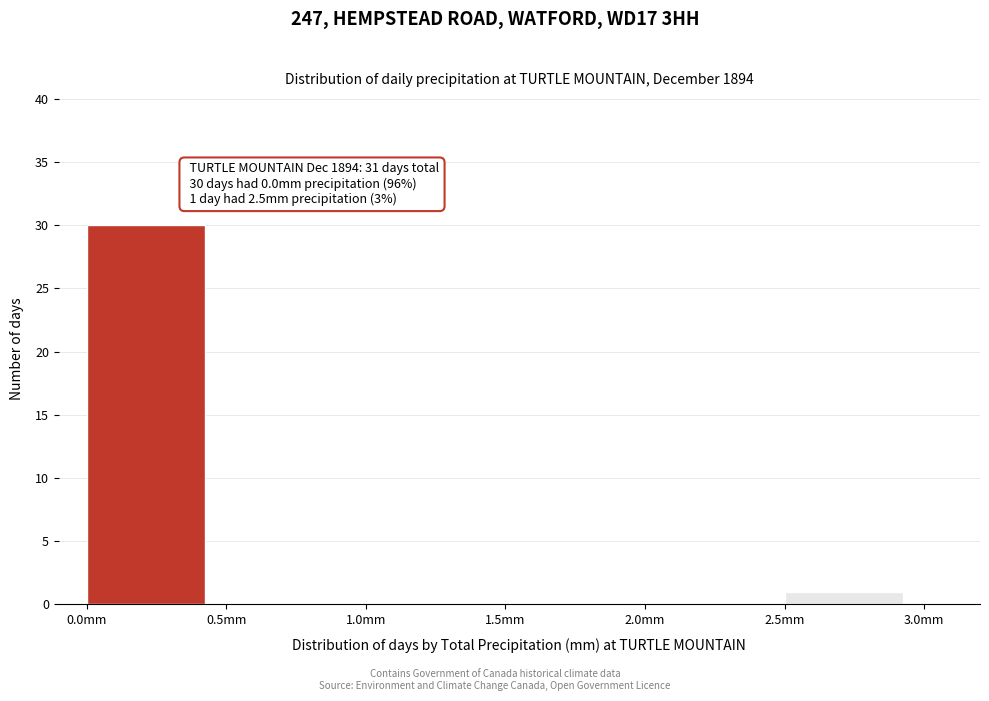

Over which range of the x-axis is the bar tallest?

0.0 to 0.5